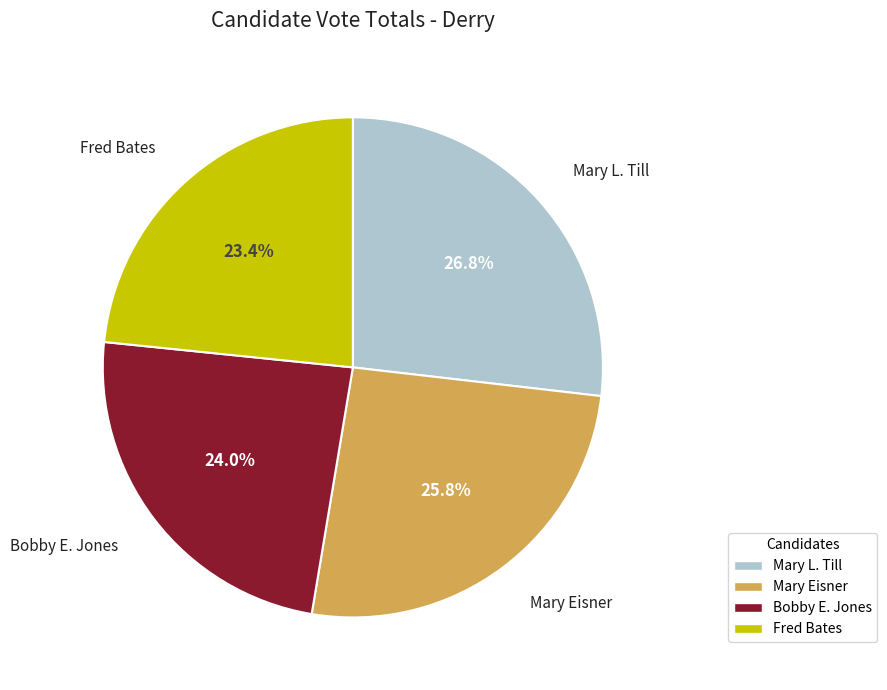

To the nearest percent, what percentage of the pie is Mary L. Till?

27%